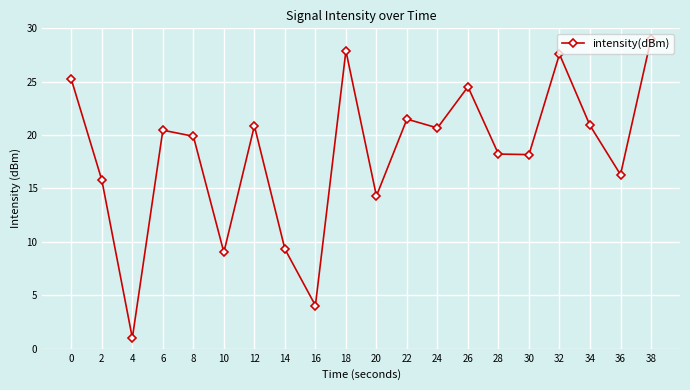

At which category does the data reach its first local peak?

6